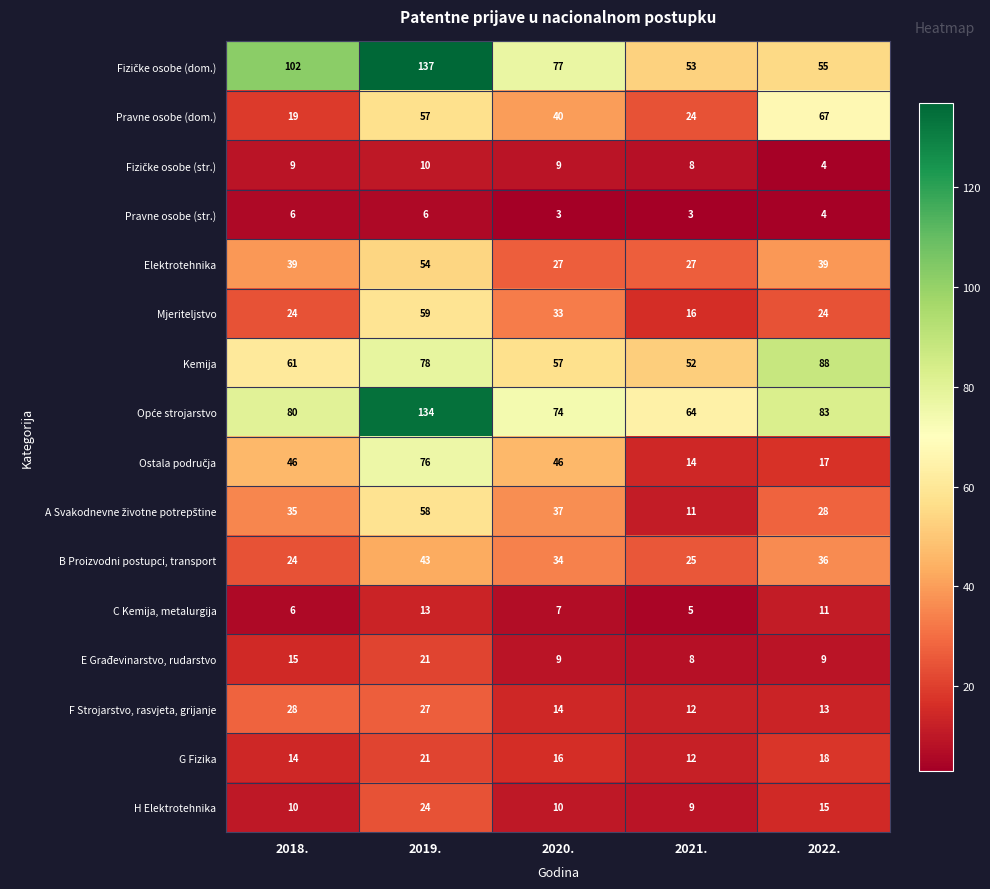

What is the difference between the maximum and second lowest values in the B Proizvodni postupci, transport series?

18